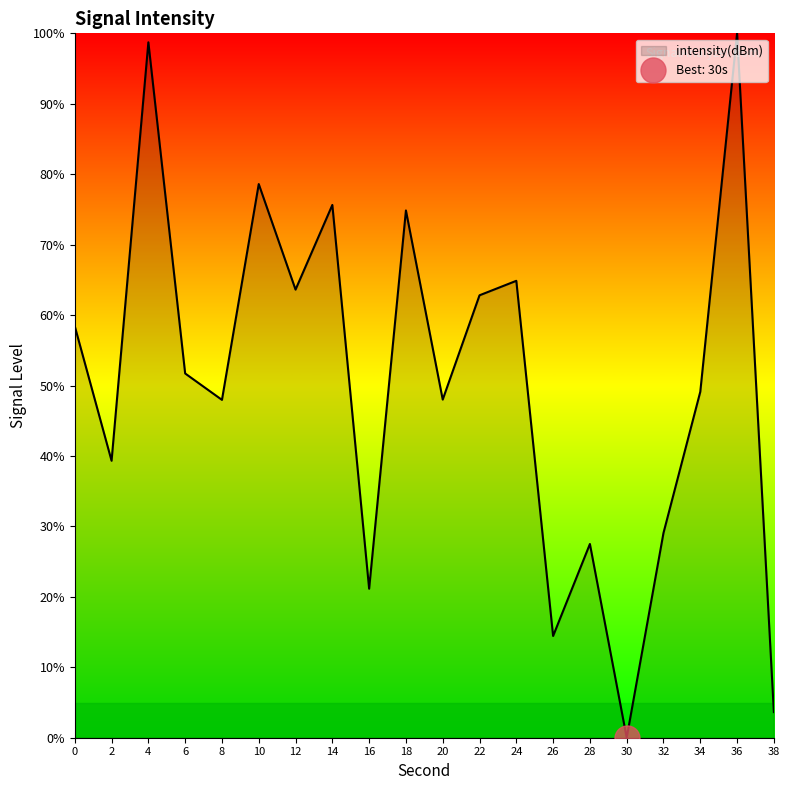

Which category has the highest value across all series?

36